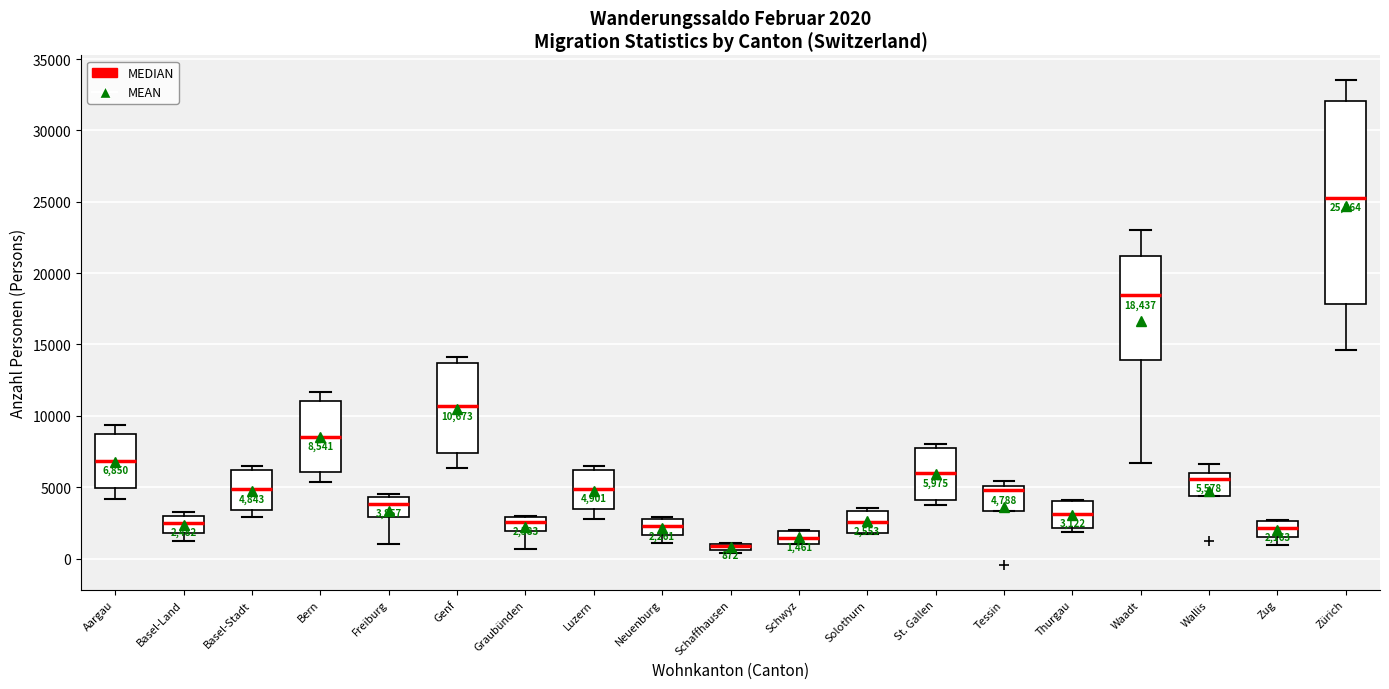

Comparing the boxes themselves (not the whiskers), which one is the tallest?

Zürich